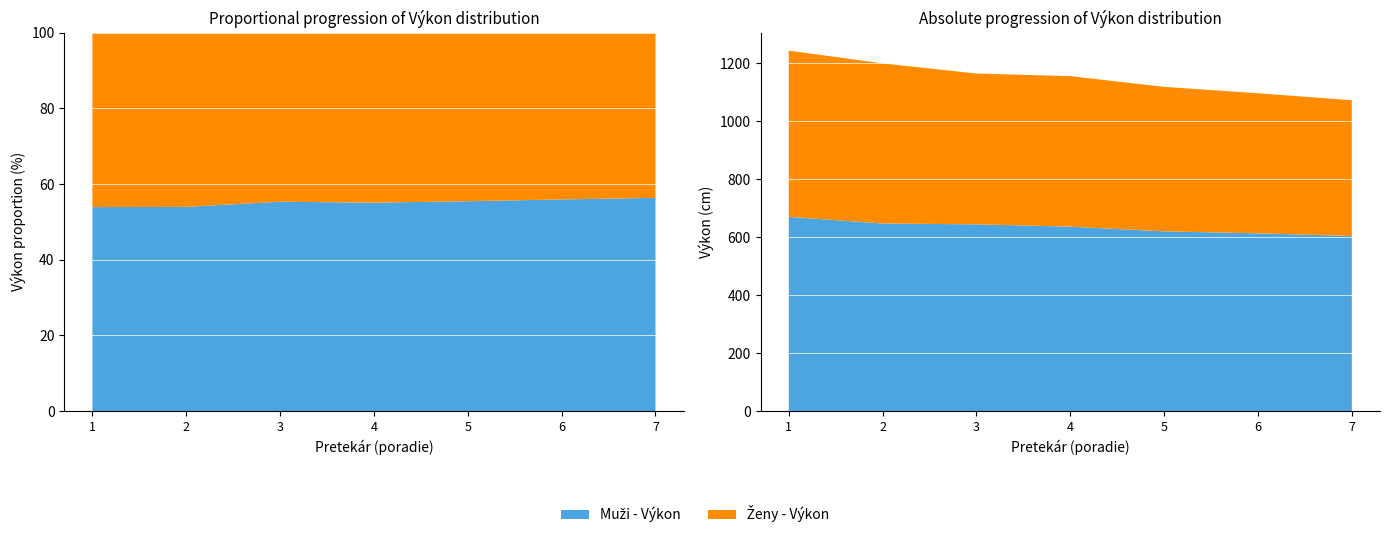

Reading right to left, extract all data points from this chart.

Muži - Výkon: 604	613	620	636	644	647	670
Ženy - Výkon: 468	483	498	519	520	552	573